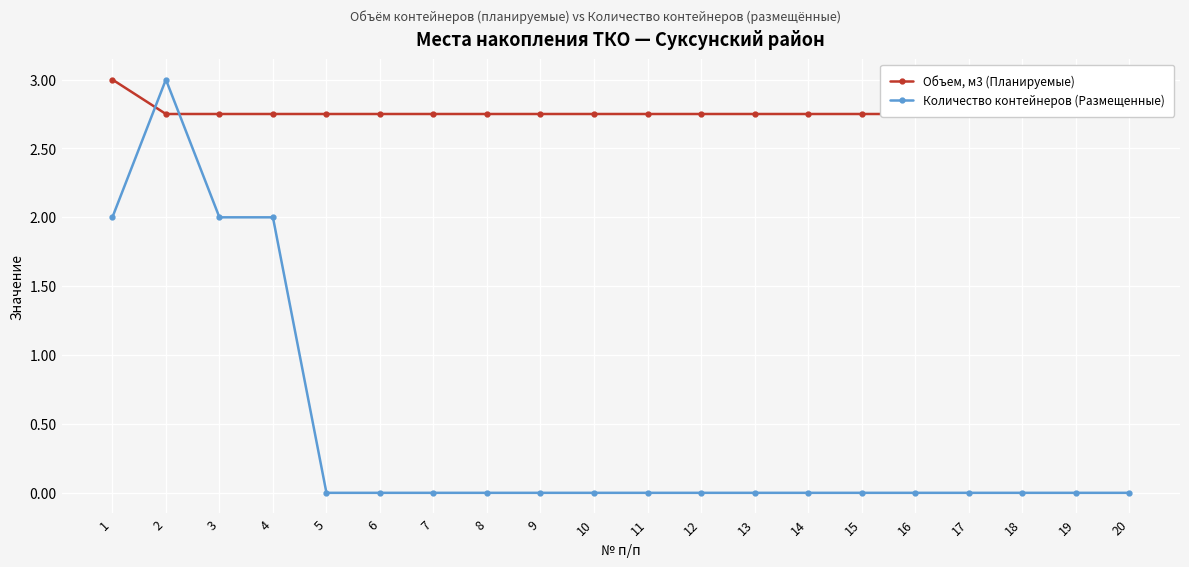

What is the spread (max minus min) of values at 6?

2.8